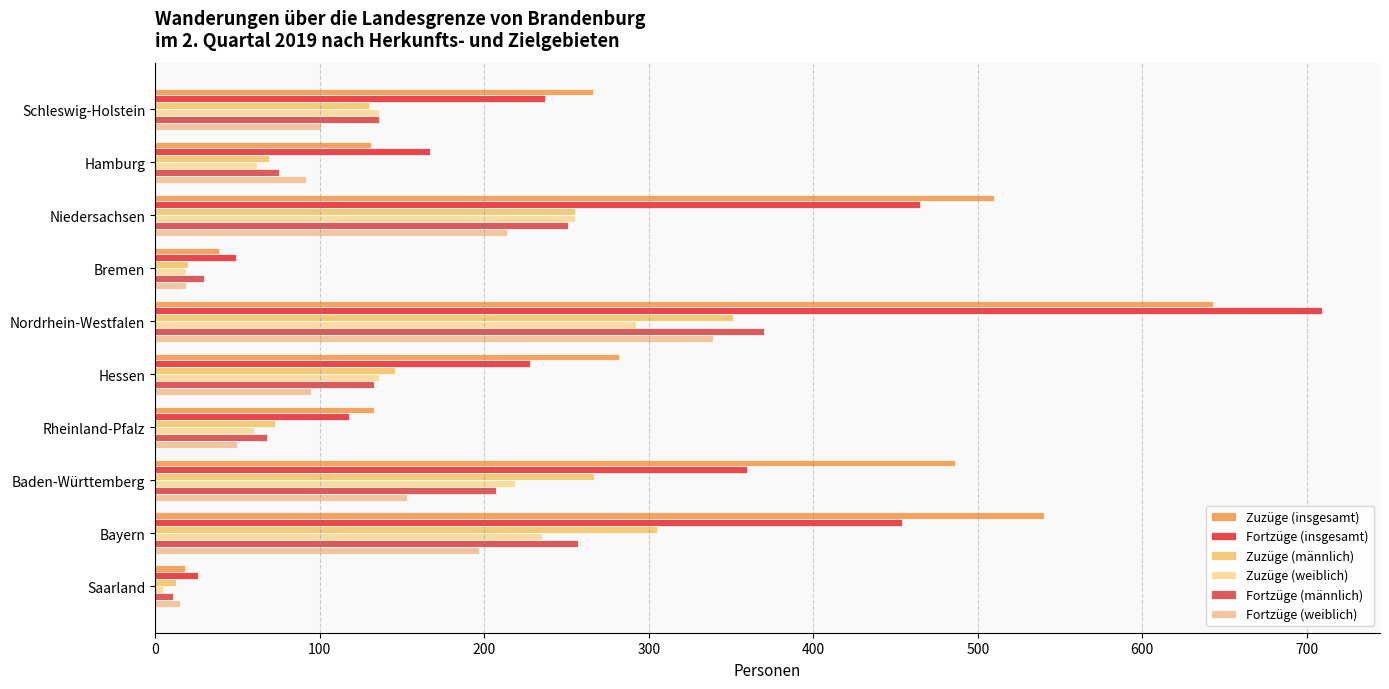

Reading left to right, list all the values displayed in this chart.

Zuzüge (insgesamt): 266	131	510	39	643	282	133	486	540	18
Fortzüge (insgesamt): 237	167	465	49	709	228	118	360	454	26
Zuzüge (männlich): 130	69	255	20	351	146	73	267	305	13
Zuzüge (weiblich): 136	62	255	19	292	136	60	219	235	5
Fortzüge (männlich): 136	75	251	30	370	133	68	207	257	11
Fortzüge (weiblich): 101	92	214	19	339	95	50	153	197	15